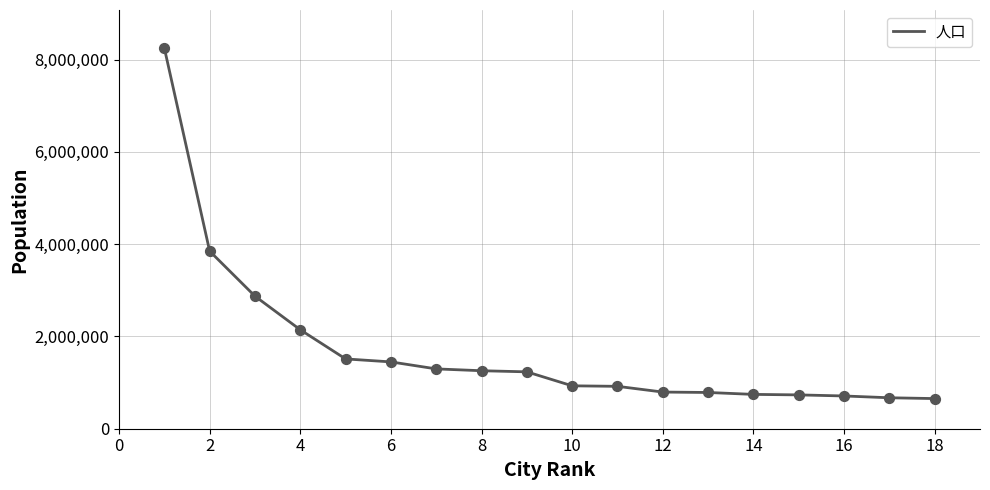

What is the difference between the maximum and minimum values?

7597247